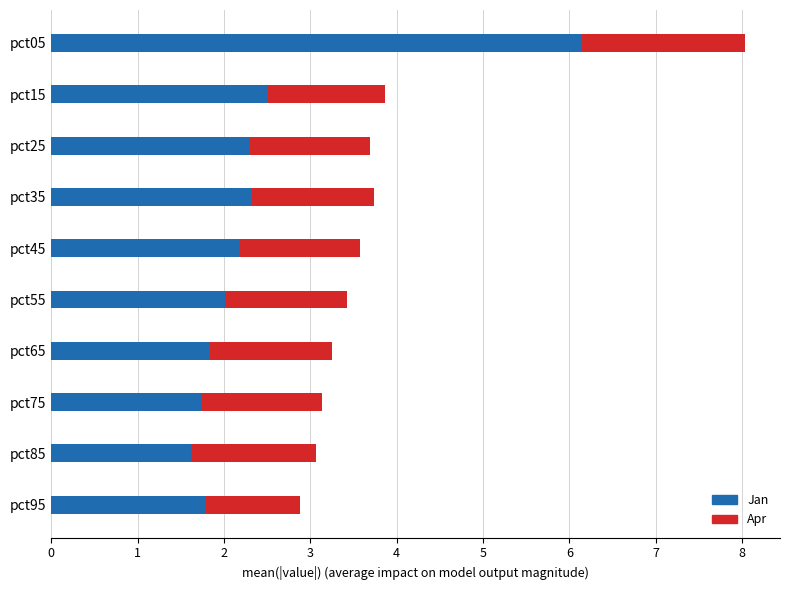

Is it true that Jan equals 2.5 at pct15?

True